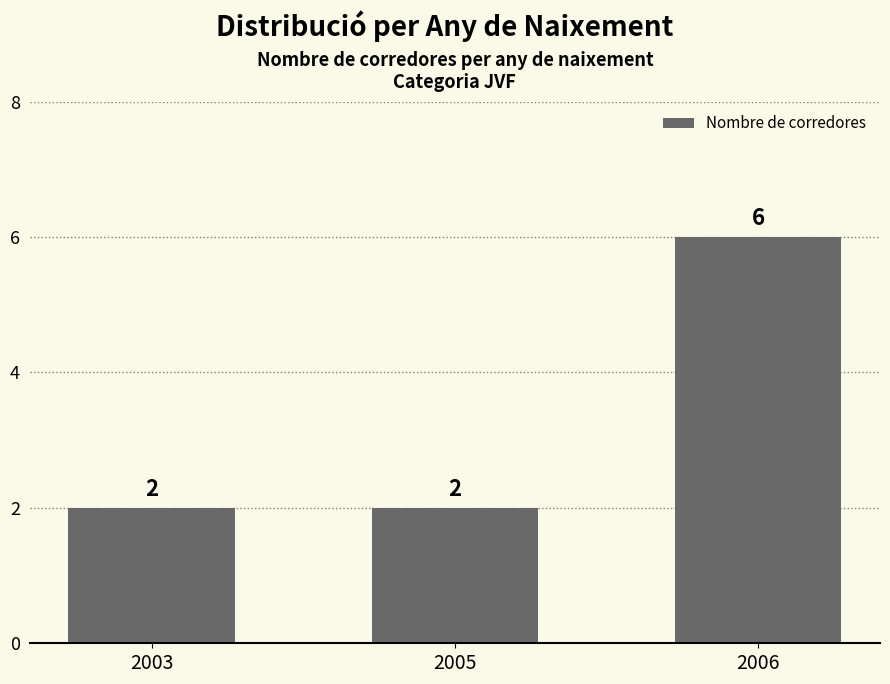

Between 2005 and 2006, which is larger?

2006